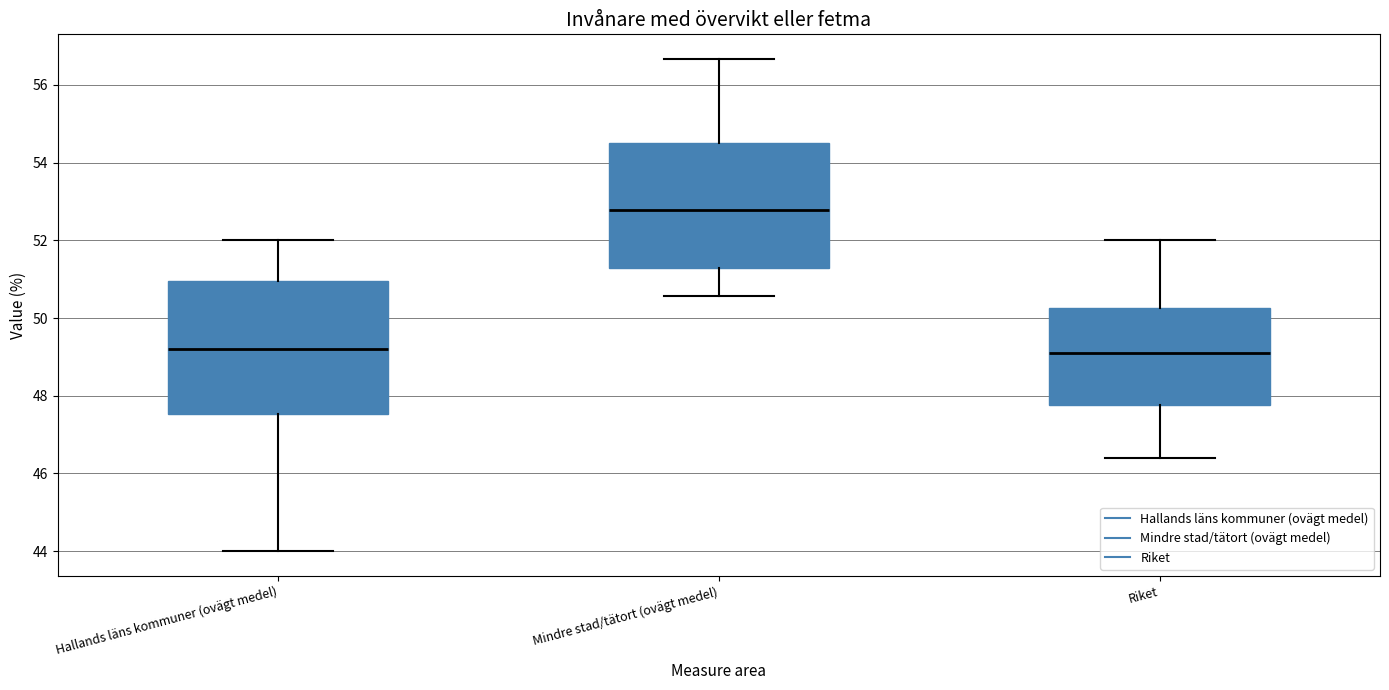

Reading left to right, read every box against the y-axis: the position of its median line, the range the box covers, and the ends of its whiskers. The values are not printed on the chart, so give them approximately, as read against the axis.

Hallands läns kommuner (ovägt medel): median 49.2, box 47.6 to 51.0, whiskers 44.0 to 52.0
Mindre stad/tätort (ovägt medel): median 52.8, box 51.2 to 54.6, whiskers 50.6 to 56.6
Riket: median 49.2, box 47.8 to 50.2, whiskers 46.4 to 52.0